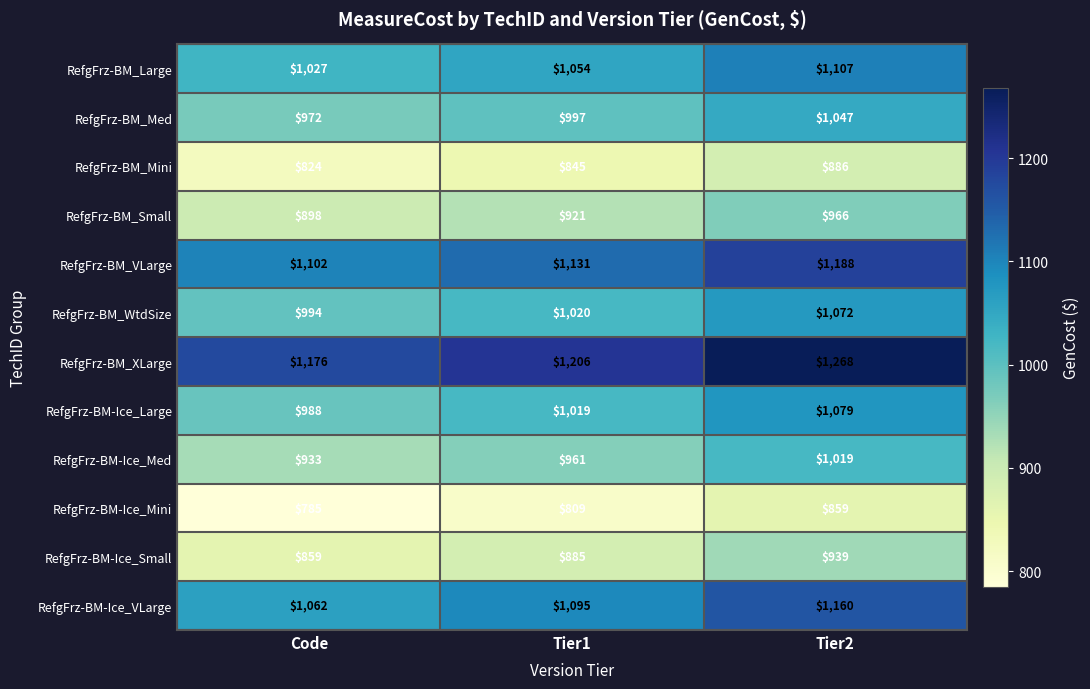

What is the spread (max minus min) of values at Code?

391